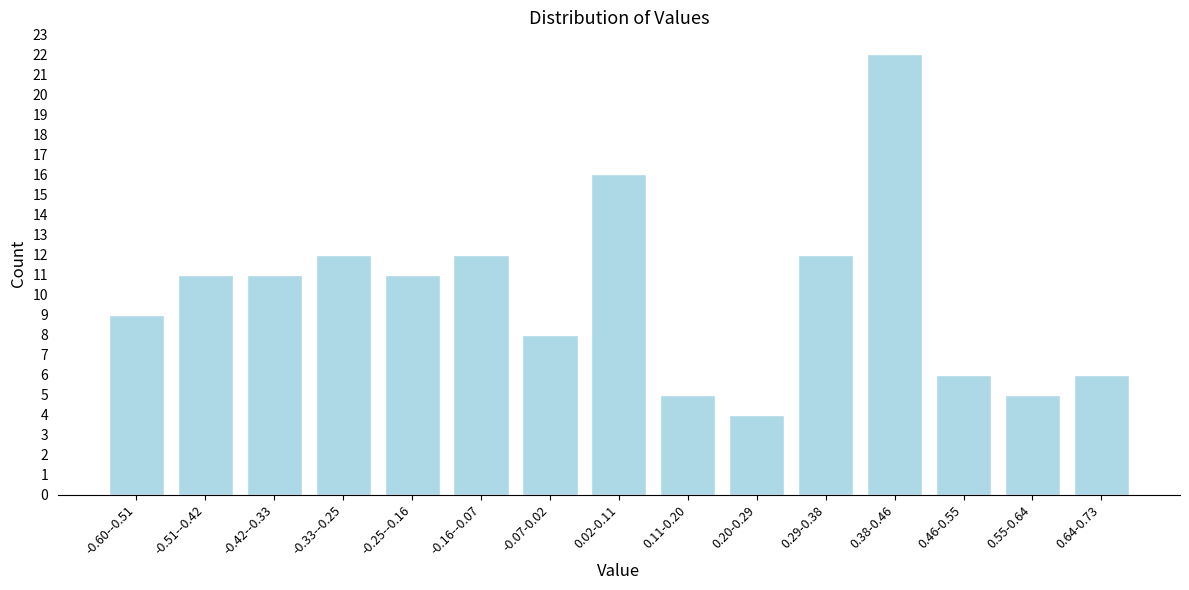

Reading left to right, what are all the values shown in this chart?

9	11	11	12	11	12	8	16	5	4	12	22	6	5	6